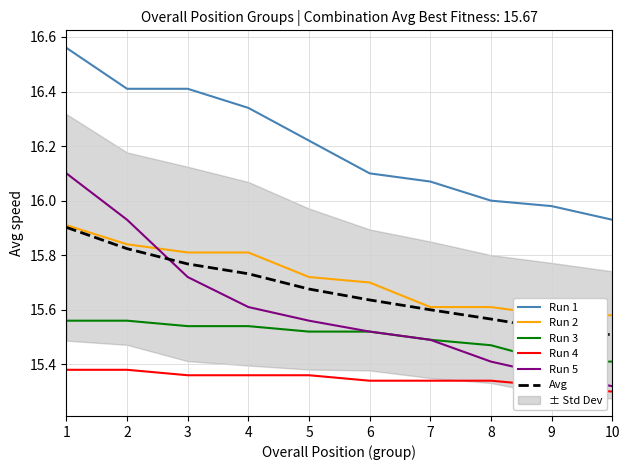

Reading right to left, extract all data points from this chart.

Run 1: 10=15.9	9=16.0	8=16.0	7=16.1	6=16.1	5=16.2	4=16.3	3=16.4	2=16.4	1=16.6
Run 2: 10=15.6	9=15.6	8=15.6	7=15.6	6=15.7	5=15.7	4=15.8	3=15.8	2=15.8	1=15.9
Run 3: 10=15.4	9=15.4	8=15.5	7=15.5	6=15.5	5=15.5	4=15.5	3=15.5	2=15.6	1=15.6
Run 4: 10=15.3	9=15.3	8=15.3	7=15.3	6=15.3	5=15.4	4=15.4	3=15.4	2=15.4	1=15.4
Run 5: 10=15.3	9=15.4	8=15.4	7=15.5	6=15.5	5=15.6	4=15.6	3=15.7	2=15.9	1=16.1
Avg: 10=15.5	9=15.5	8=15.6	7=15.6	6=15.6	5=15.7	4=15.7	3=15.8	2=15.8	1=15.9